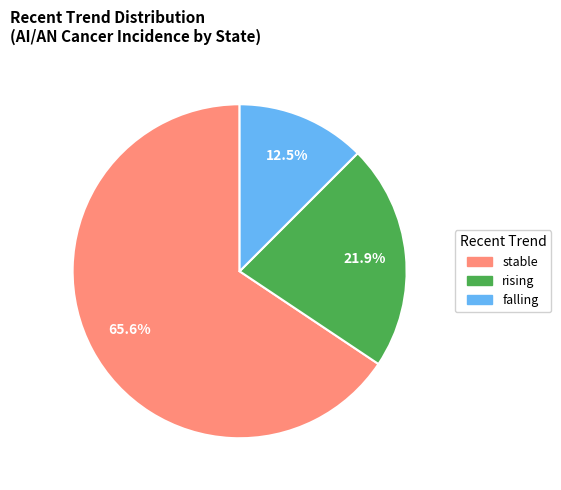

What percentage is NOT represented by falling?

87.5%